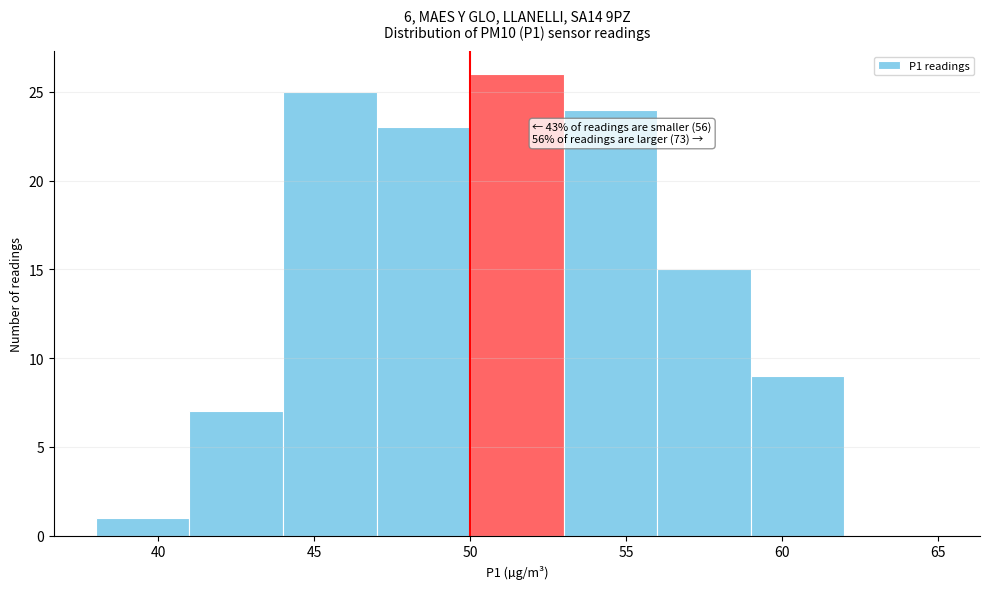

Over which range of the x-axis is the bar tallest?

50 to 53